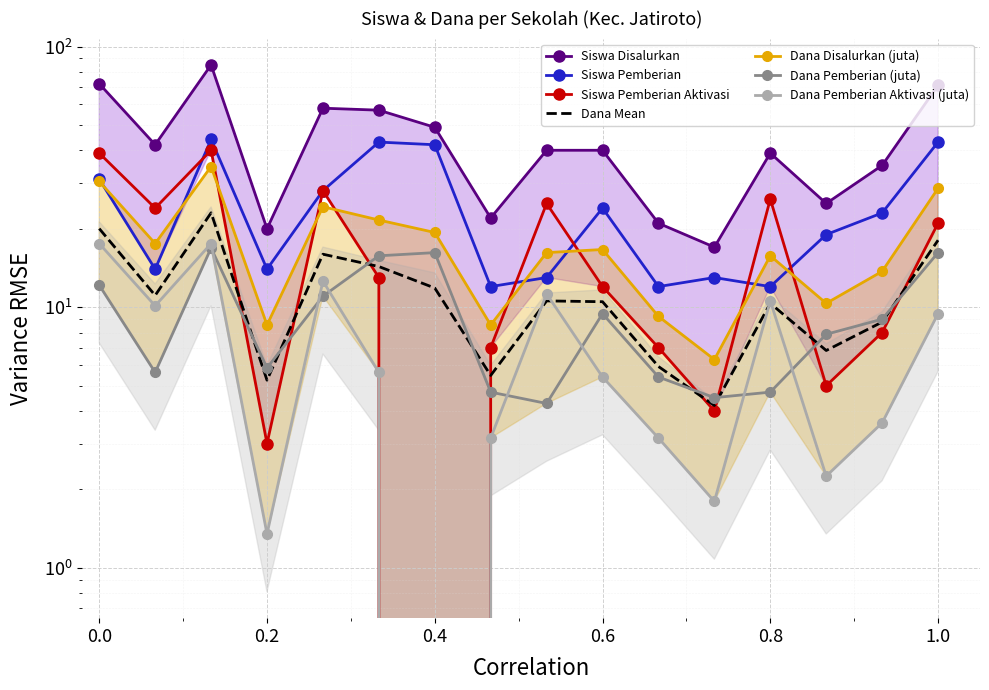

True or false: Siswa Disalurkan and Dana Pemberian (juta) intersect in this chart.

False